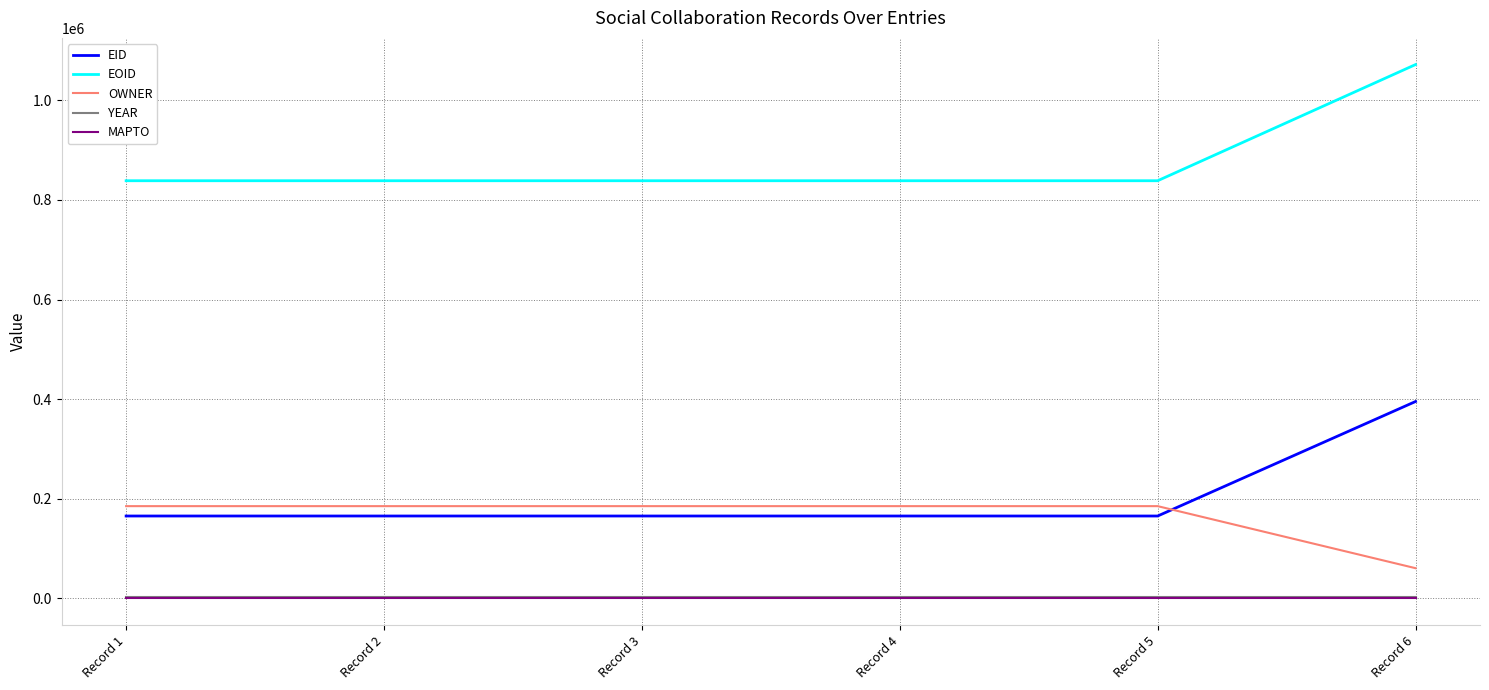

True or false: YEAR has a value of 2006 at Record 6.

True